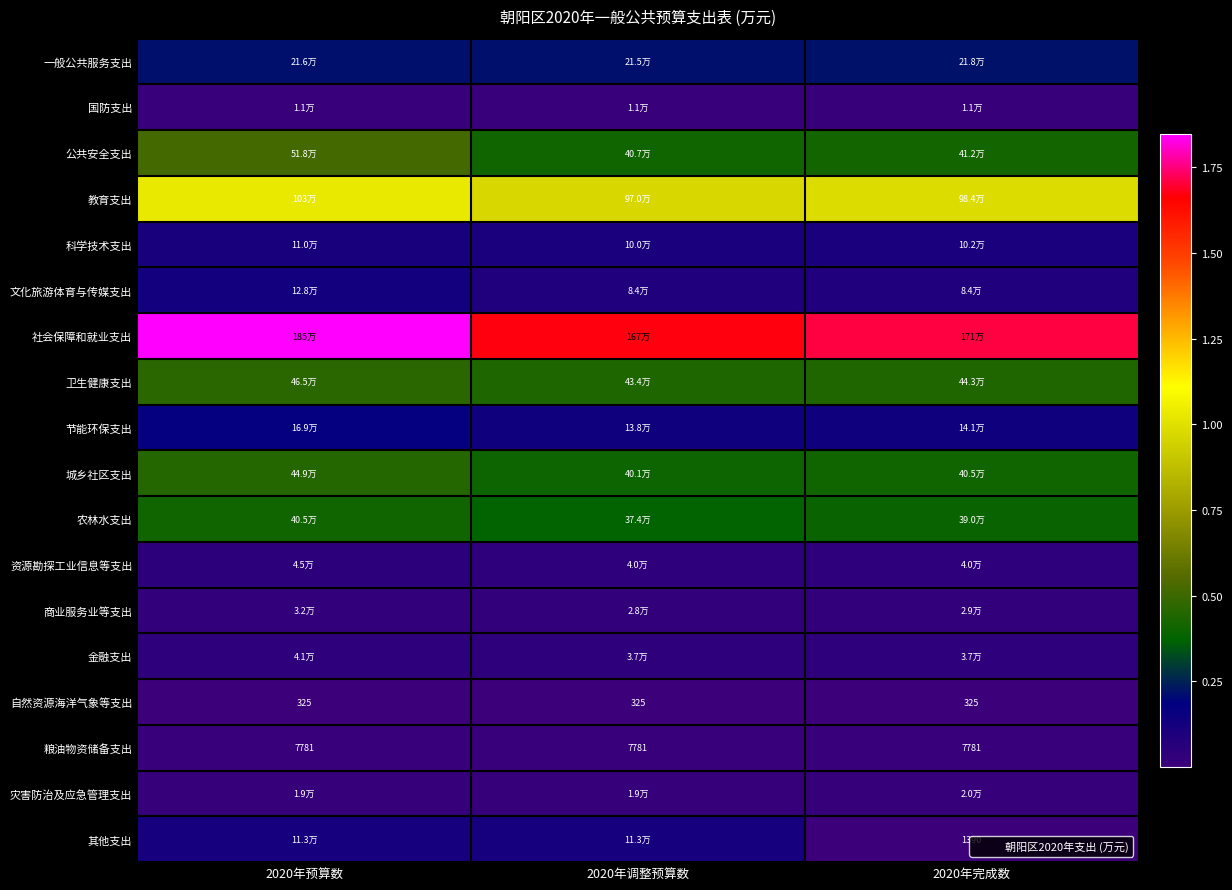

The 一般公共服务支出 series shows 362849 at 2020年调整预算数. True or false?

False